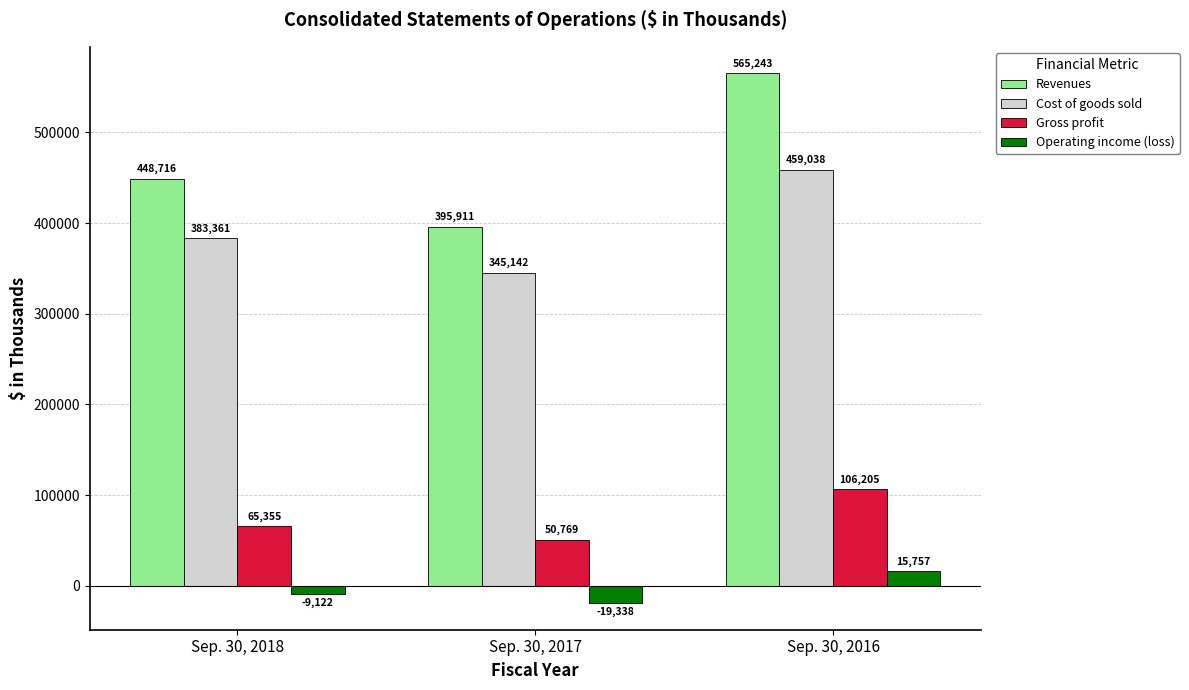

How many bars are there in each group?

4